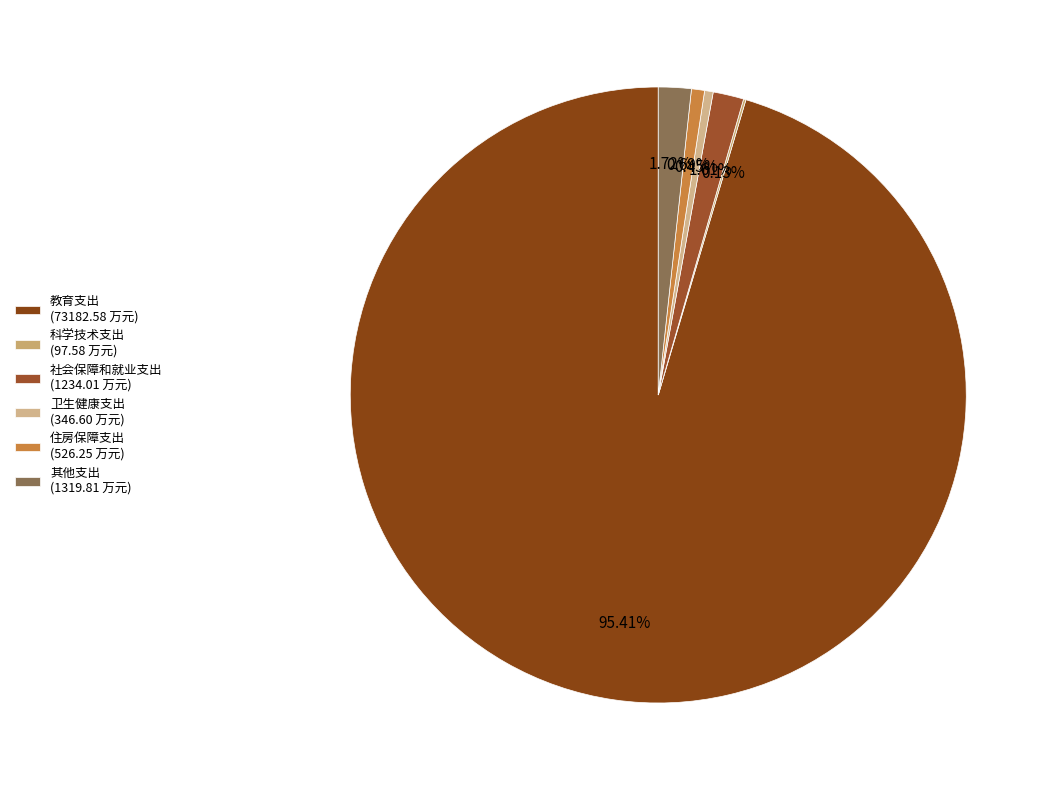

To the nearest percent, what is the combined percentage of 住房保障支出 and 其他支出?

2%